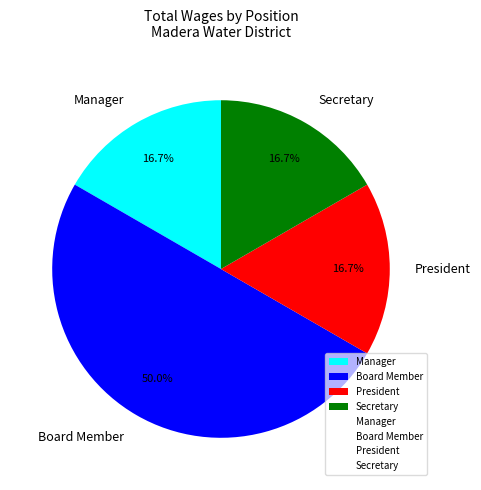

Is it true that Board Member is 1% of the pie?

False